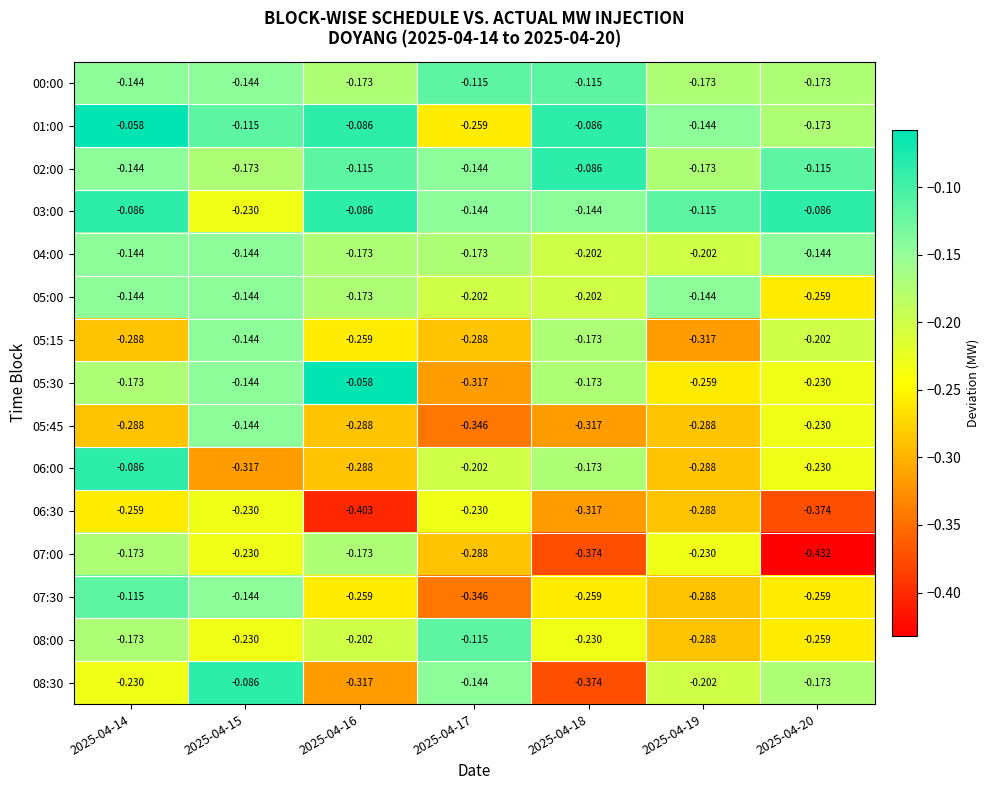

What is the difference between the highest and lowest values at 2025-04-17?

0.2